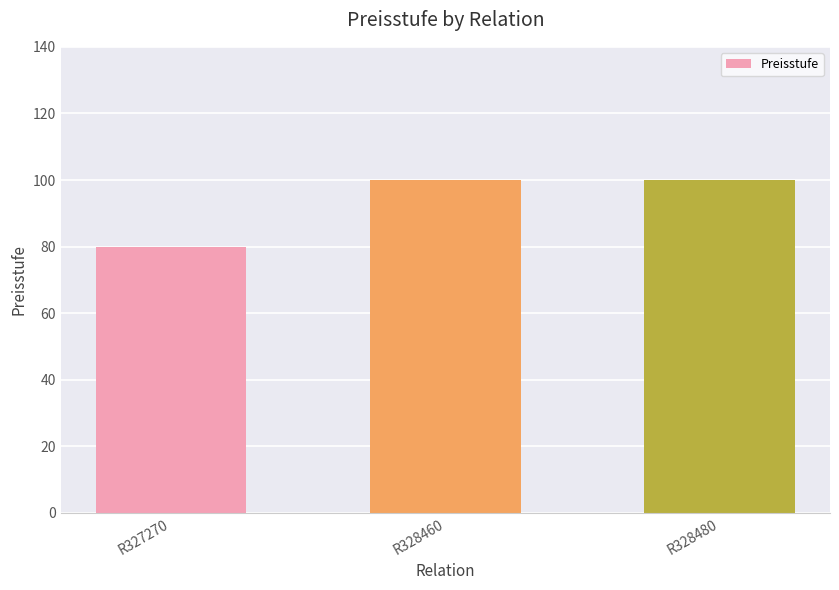

What value does the data have at R328460, to the nearest 5?

100